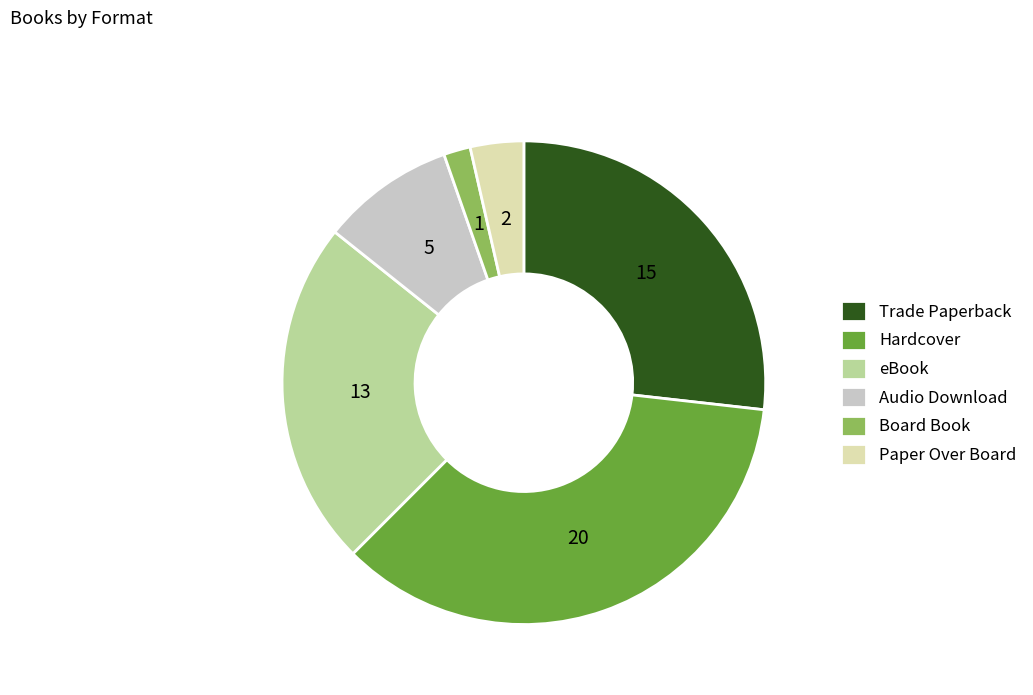

The Board Book slice represents 2% of the pie. True or false?

True